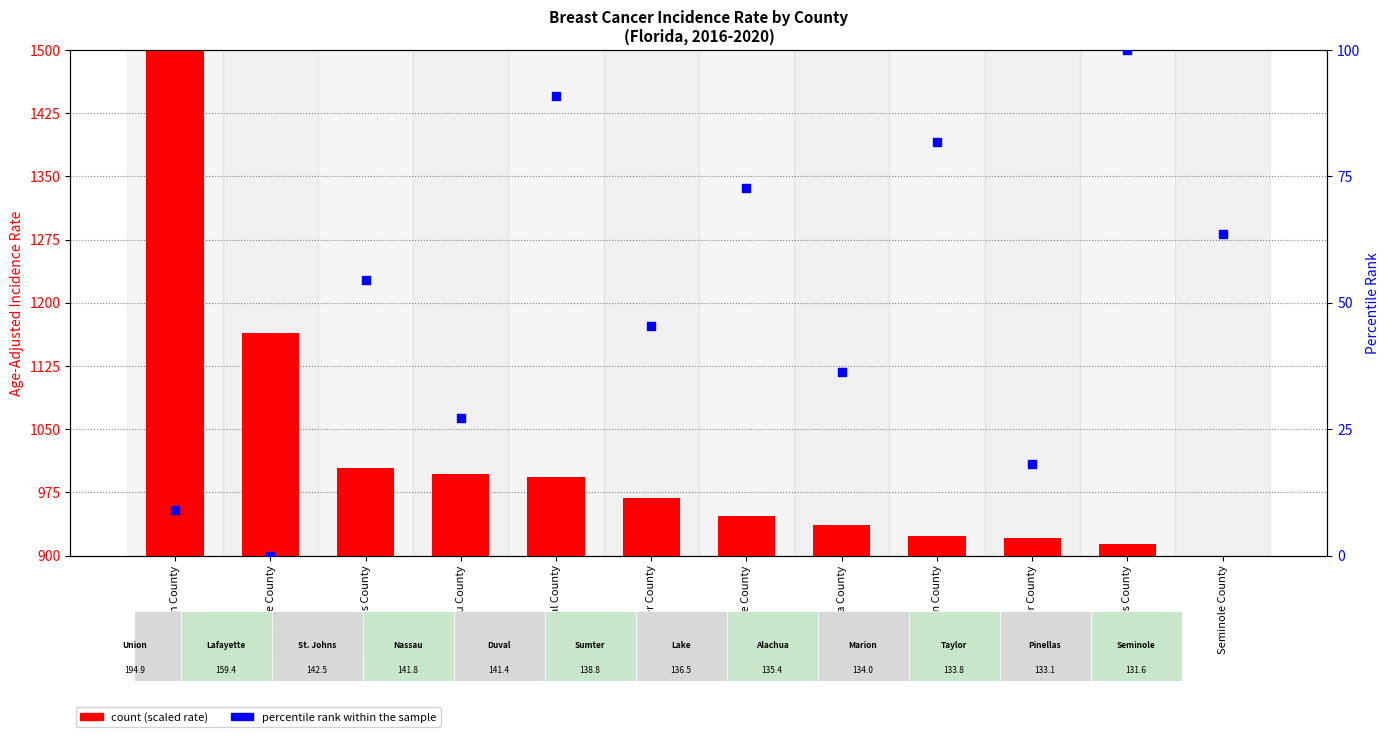

Which series reaches the minimum Y coordinate?

percentile rank within the sample